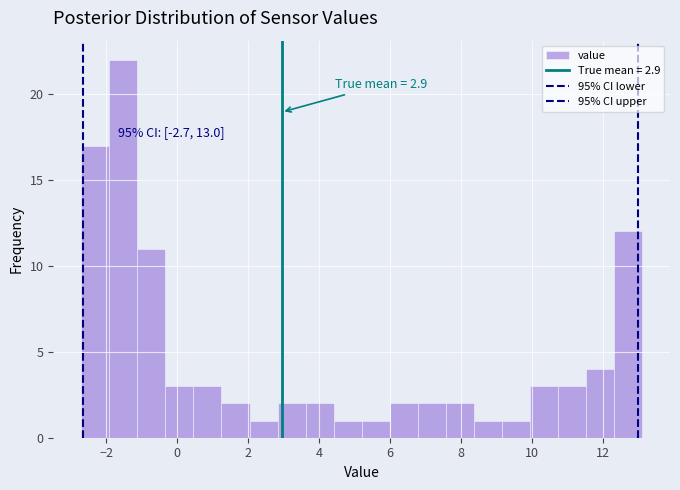

Around what value on the x-axis is the tallest bar? Give the approximate position of its centre, as read against the axis.

-1.6